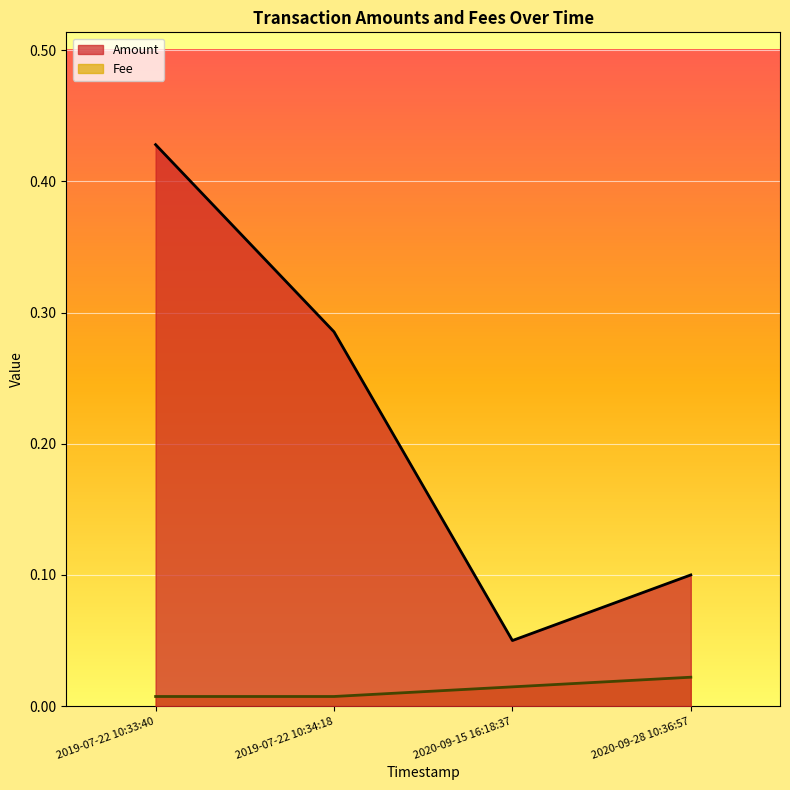

Reading left to right, list all the values displayed in this chart.

Amount: 2019-07-22 10:33:40=0.4	2019-07-22 10:34:18=0.3	2020-09-15 16:18:37=0.1	2020-09-28 10:36:57=0.1
Fee: 2019-07-22 10:33:40=0.0	2019-07-22 10:34:18=0.0	2020-09-15 16:18:37=0.0	2020-09-28 10:36:57=0.0